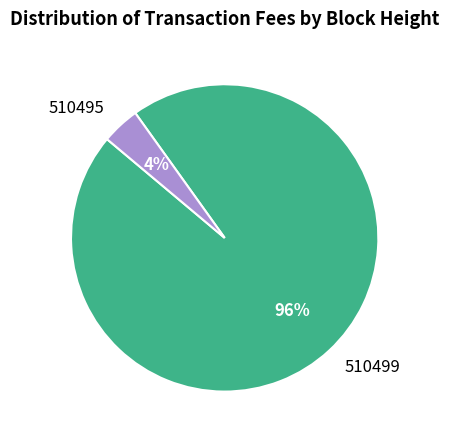

To the nearest percent, what is the average slice percentage?

50%